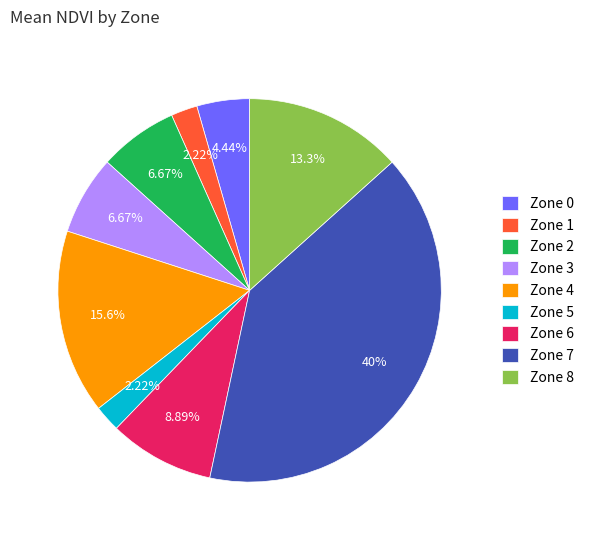

To the nearest percent, what is the difference between the largest and smallest slice percentages?

38%